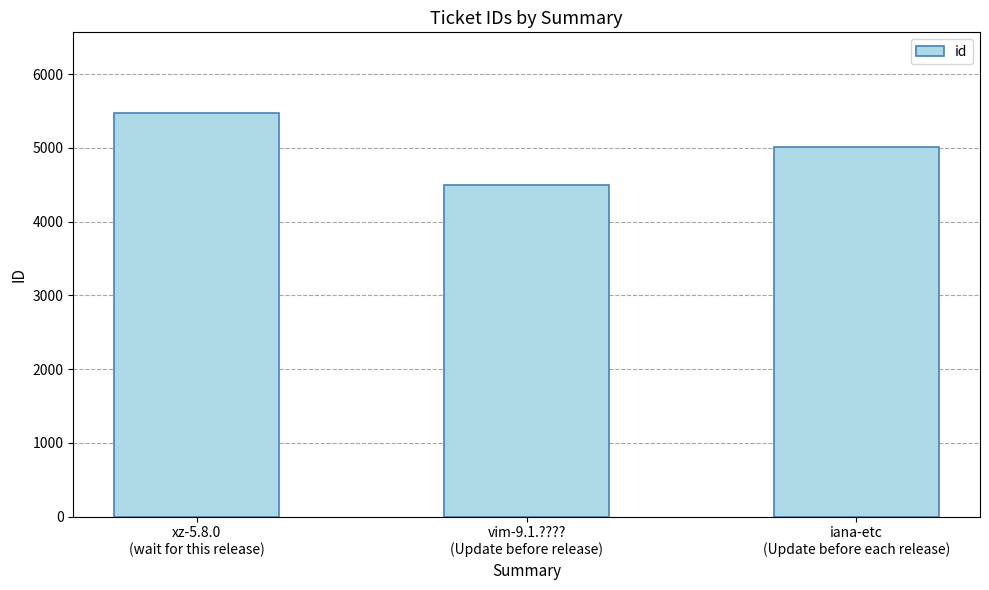

What position from the right is iana-etc
(Update before each release)?

1